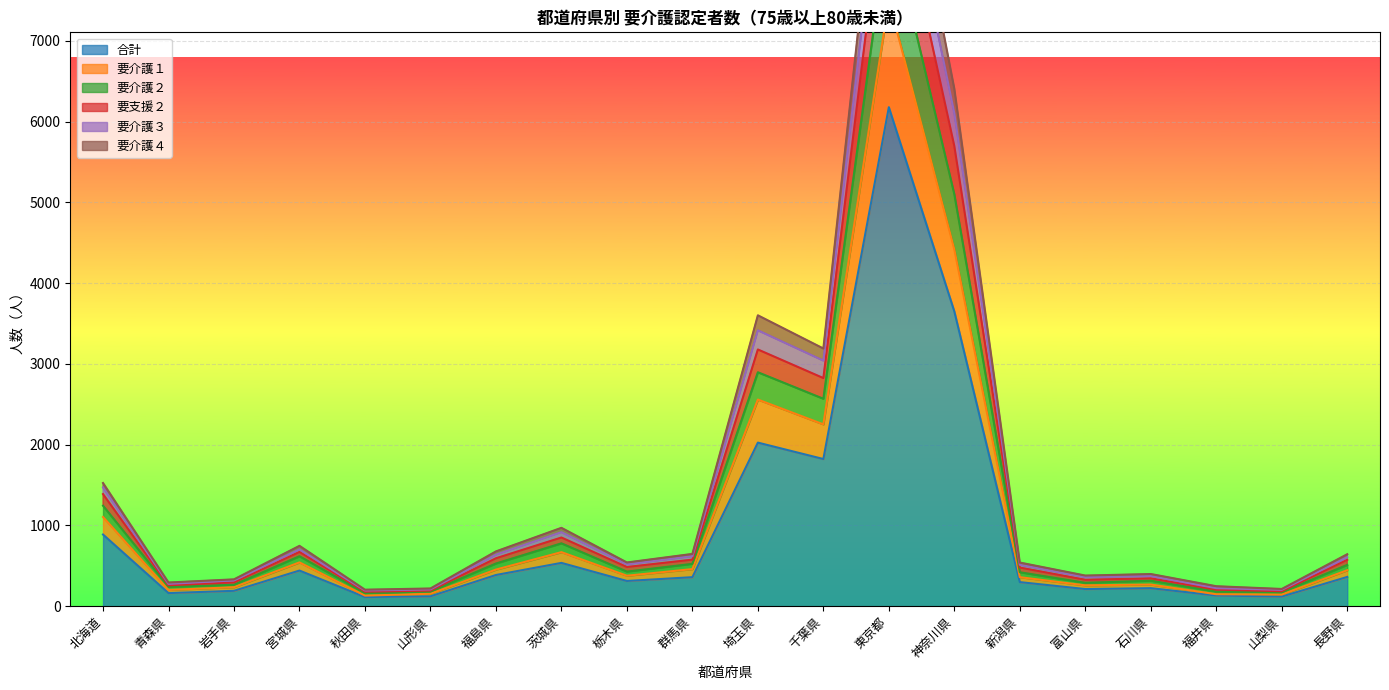

The 合計 series shows 126 at 岩手県. True or false?

False